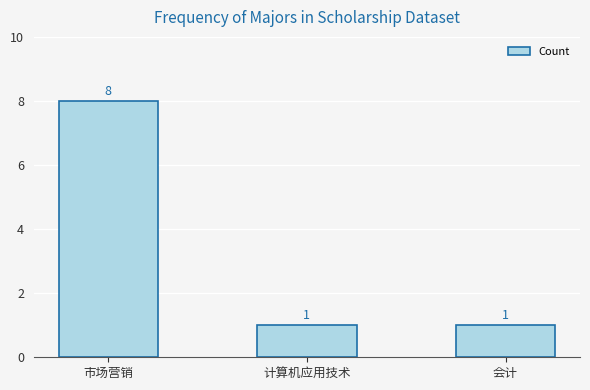

Approximately how many times larger is the value at 会计 compared to 市场营销?

0.1